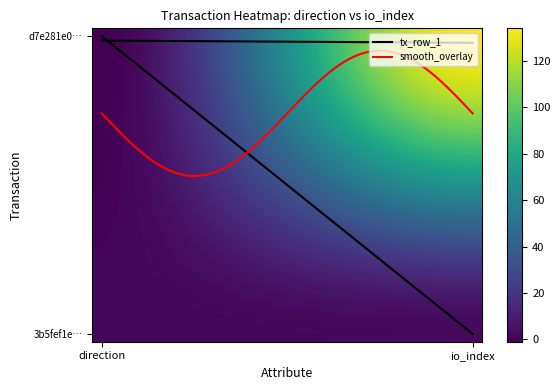

How many 3b5fef1e835fbd727d542c4fd668de6dd652a7e values are between 1 and 2?

2